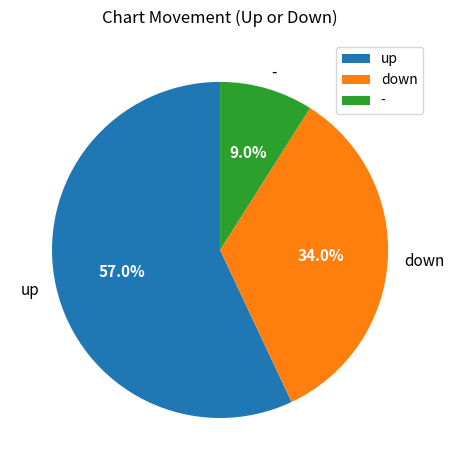

Which category accounts for the majority?

up